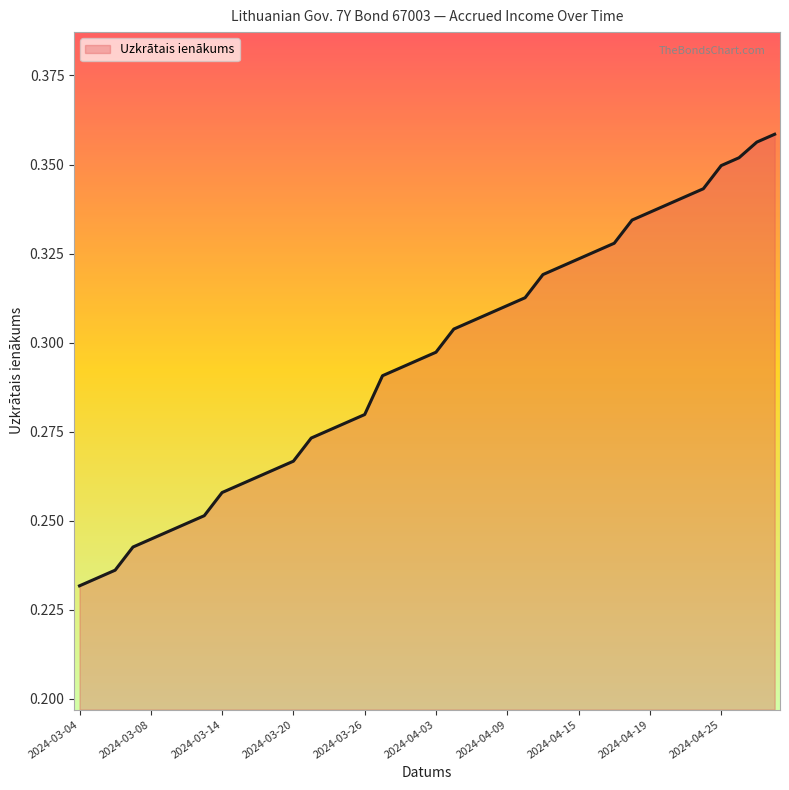

True or false: the data has more than 0 interior local peaks.

False